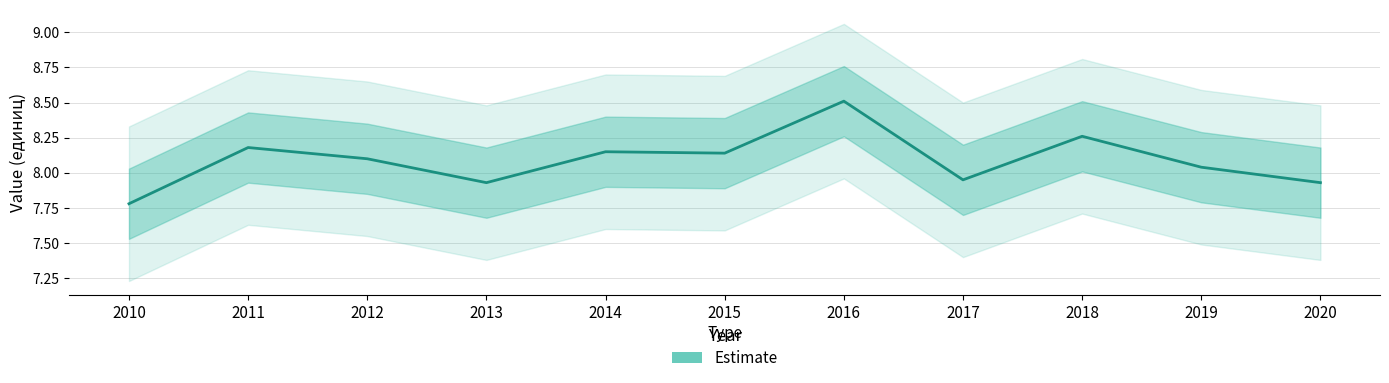

The value at 2018 is 8.3. True or false?

True